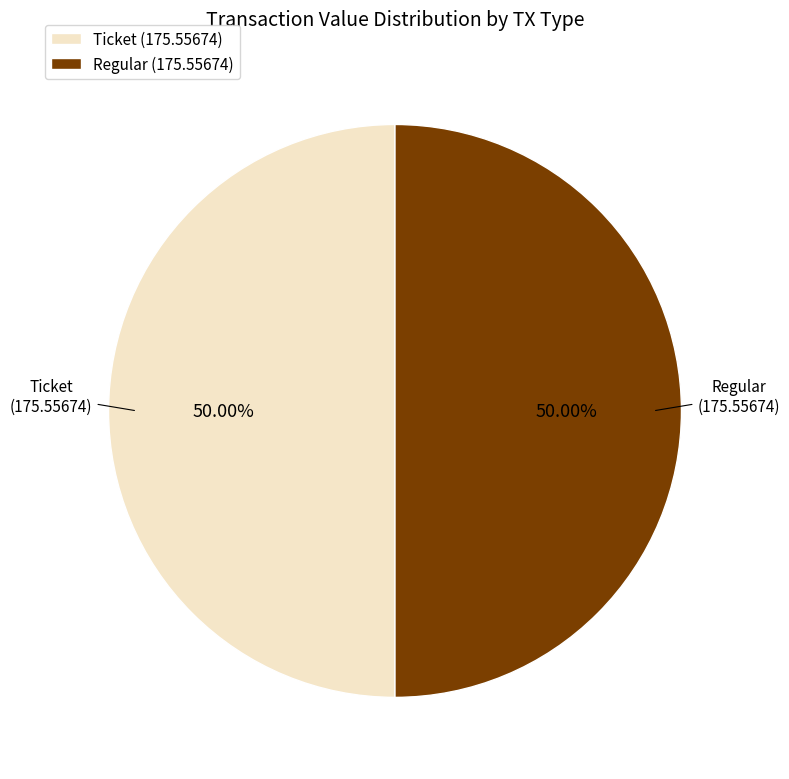

Do Regular (175.55674) and Ticket (175.55674) together represent more than half of the pie?

Yes